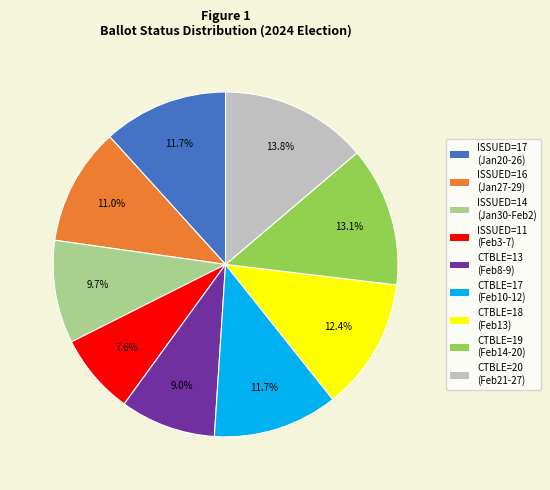

What is the smallest slice in the pie chart?

ISSUED=11 (Feb3-7)